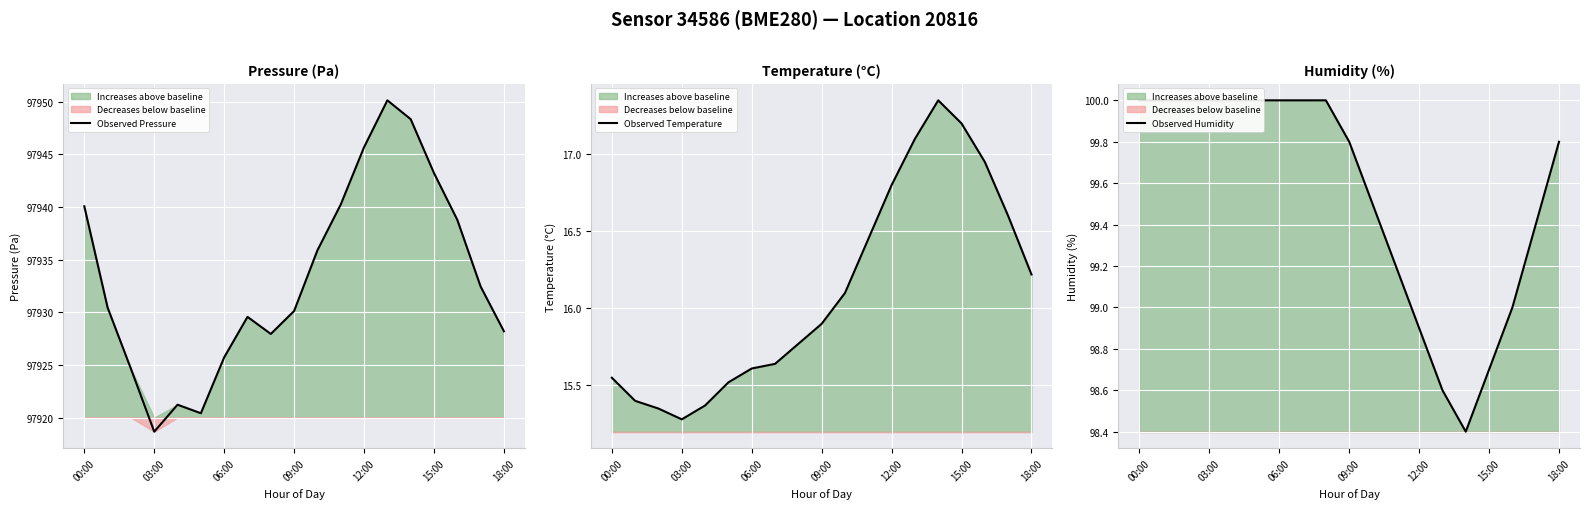

True or false: Observed Pressure has a value of 45760.7 at 09:00.

False